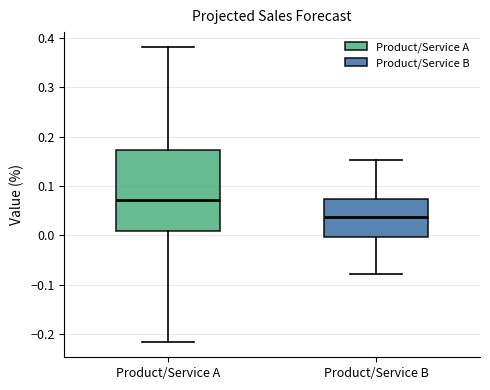

Where does the upper whisker of the box for Product/Service A end on the y-axis? The values are not printed on the chart, so give them approximately, as read against the axis.

0.38